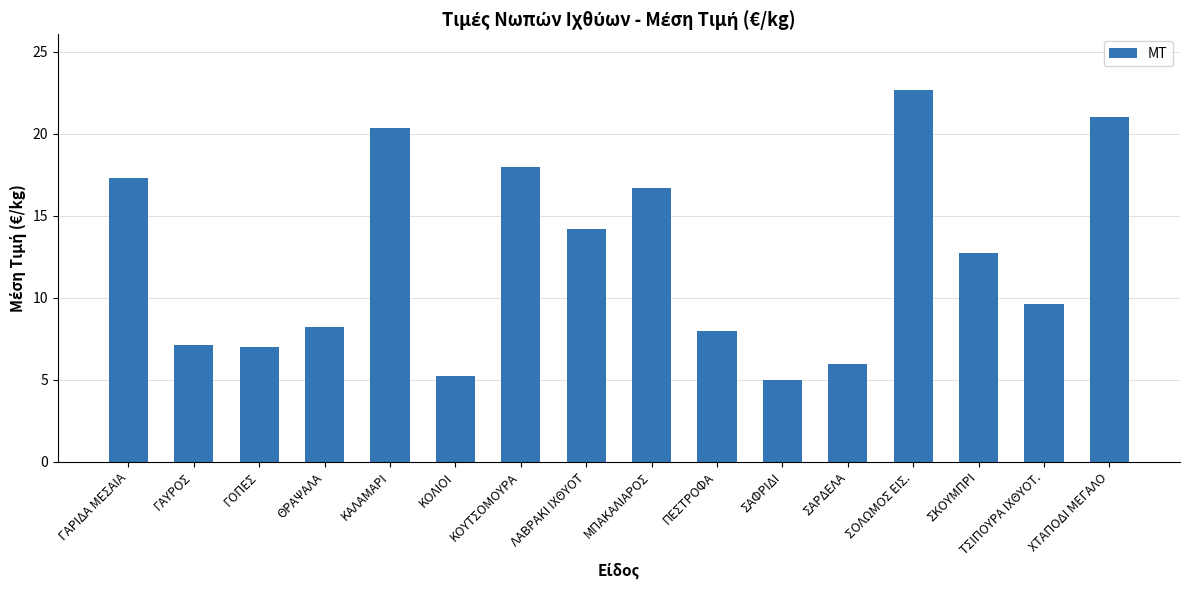

How many data points are less than 12?

8